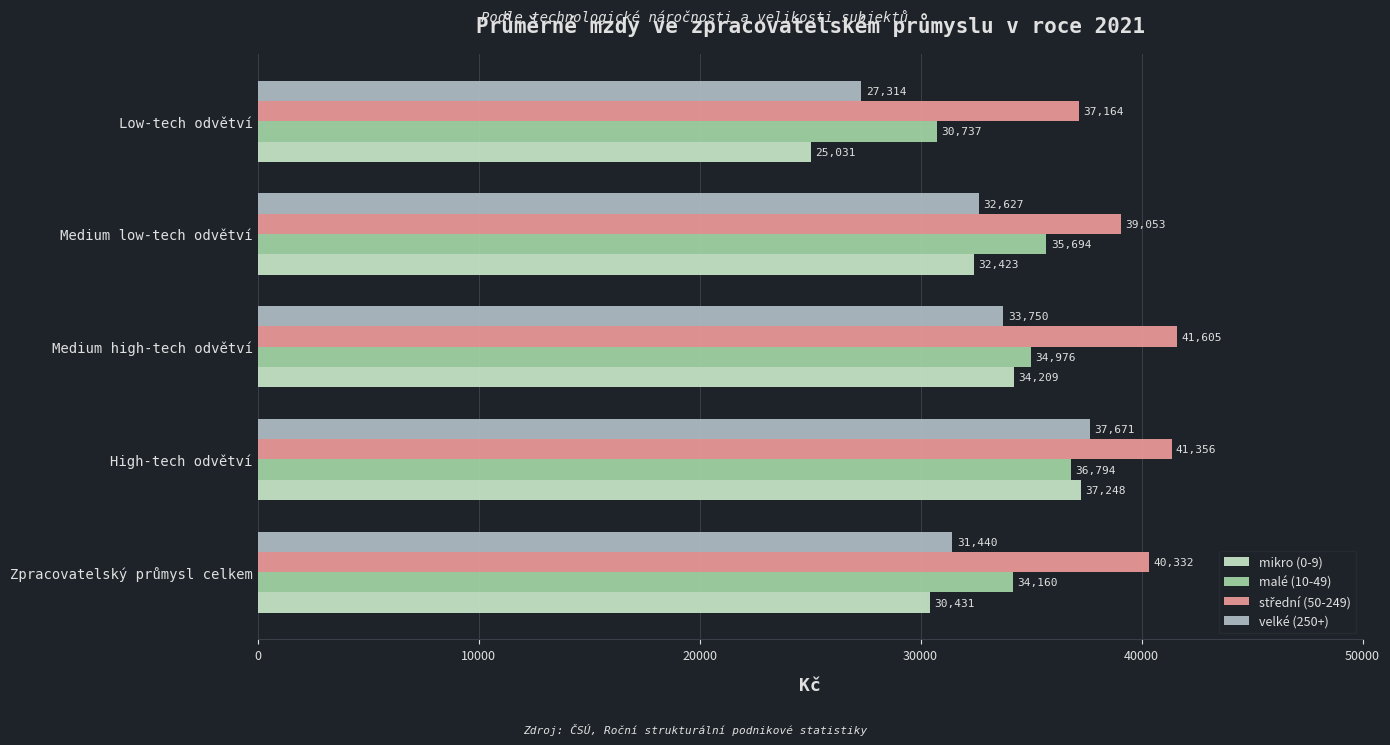

How many distinct data groups are displayed?

4